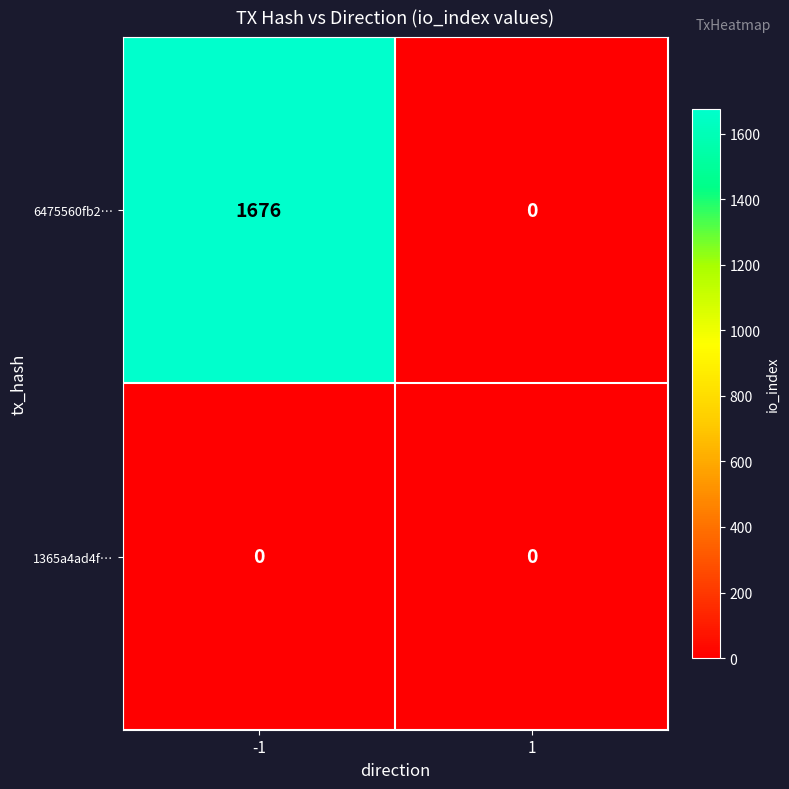

Rank the series at -1 from highest to lowest value.

6475560fb2…, 1365a4ad4f…